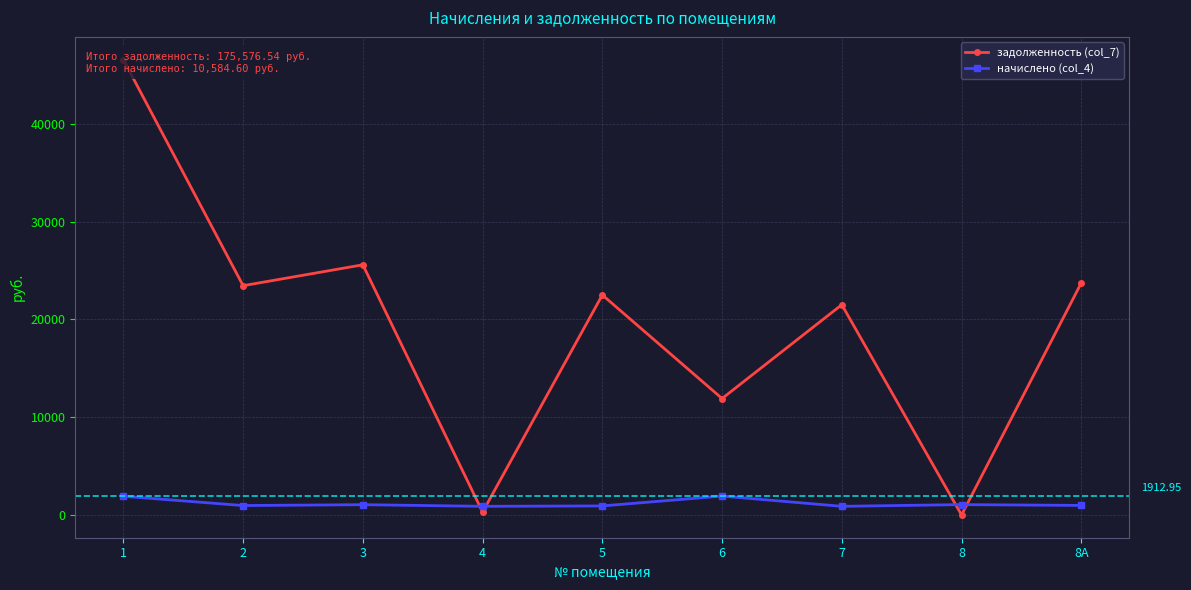

What value does the задолженность (col_7) series have at 6?

11909.9